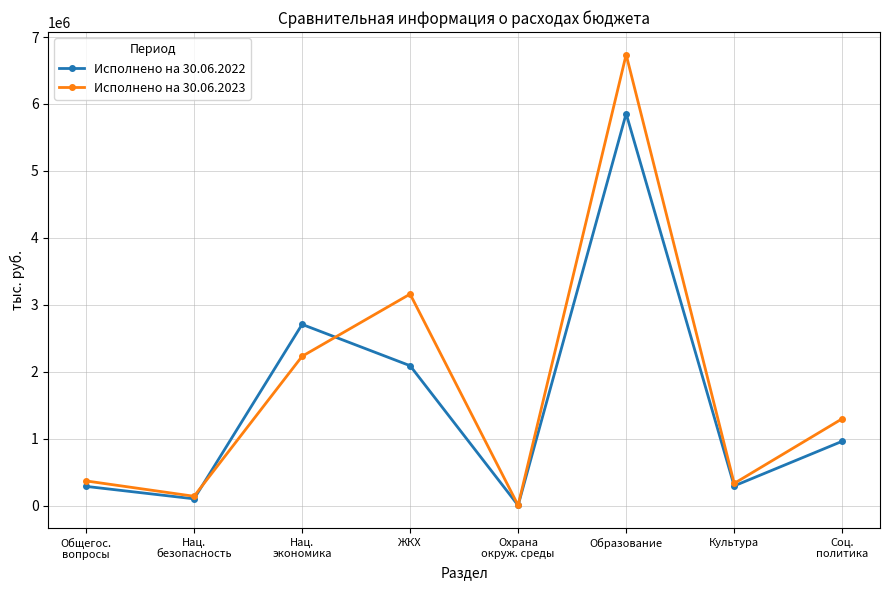

What is the value of the Исполнено на 30.06.2022 point at the 6th from the left?

5856251.8